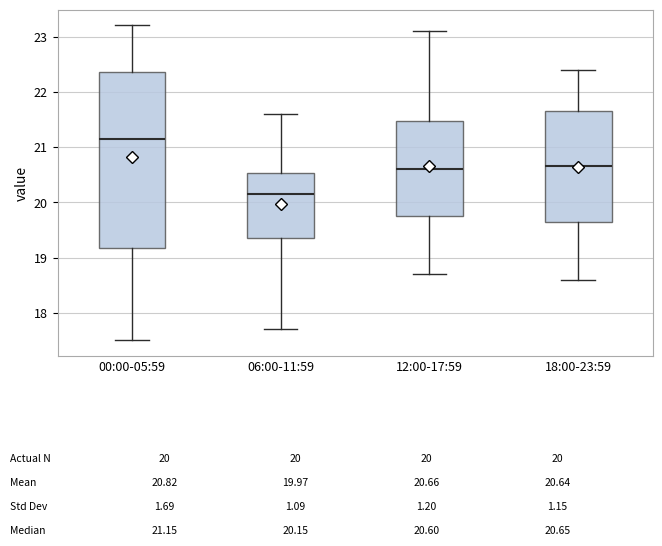

Which box's median line is the highest?

00:00-05:59